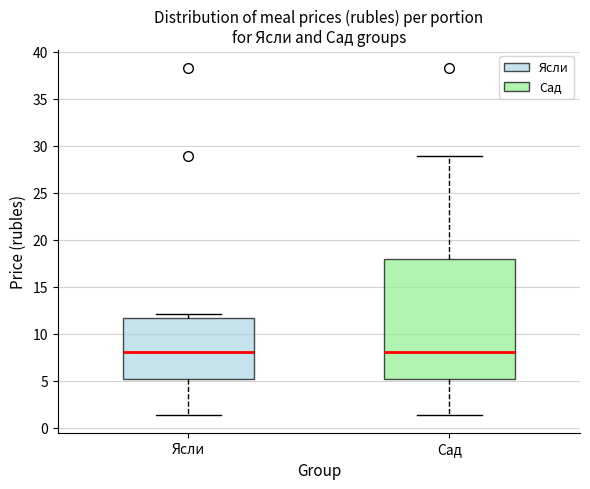

Which box is the tallest, from its lower edge to its upper edge?

Сад